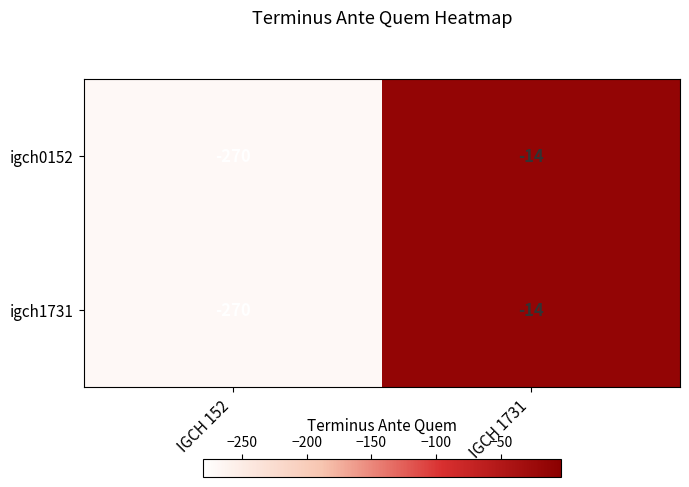

Reading right to left, extract all data points from this chart.

igch0152: IGCH 1731=-14	IGCH 152=-270
igch1731: IGCH 1731=-14	IGCH 152=-270